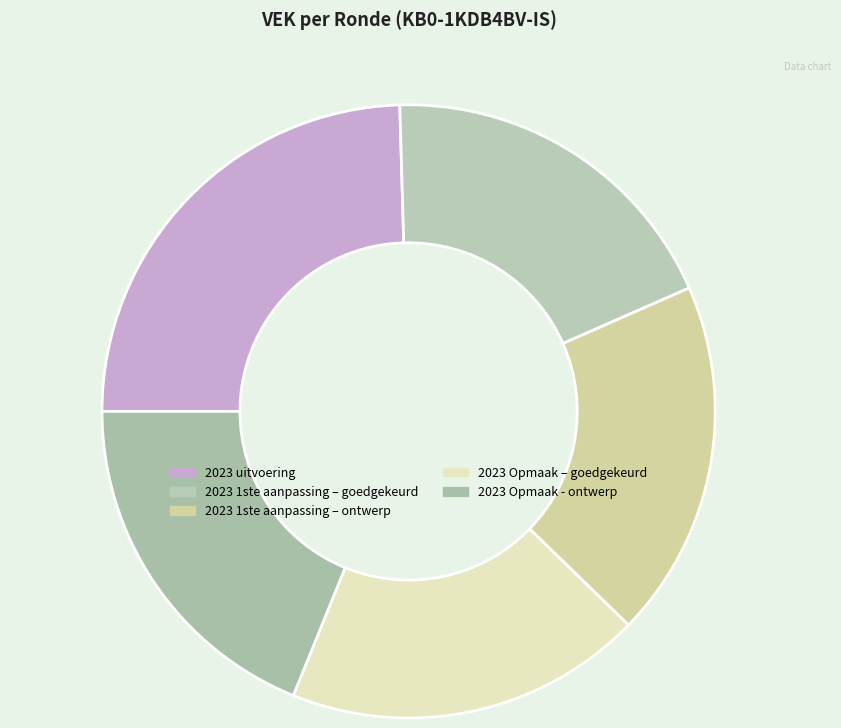

How many slices are in this pie chart?

5